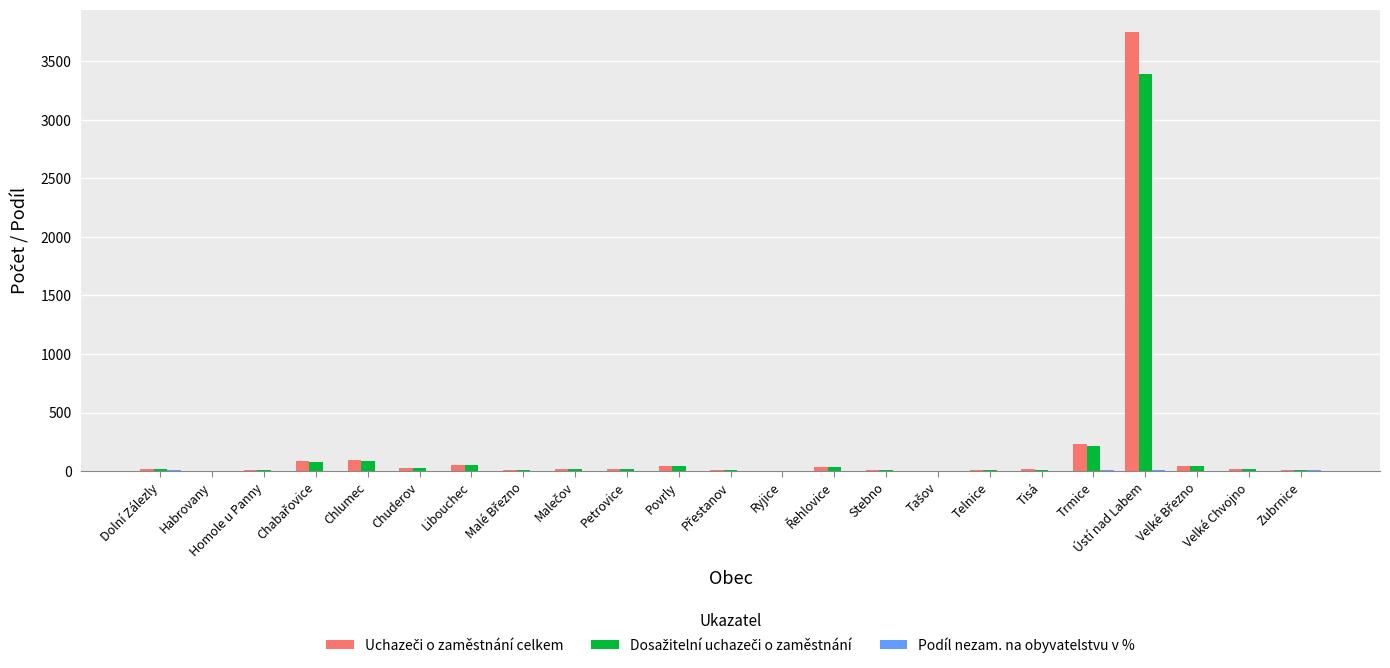

What is the maximum value shown in the chart?

3753.0